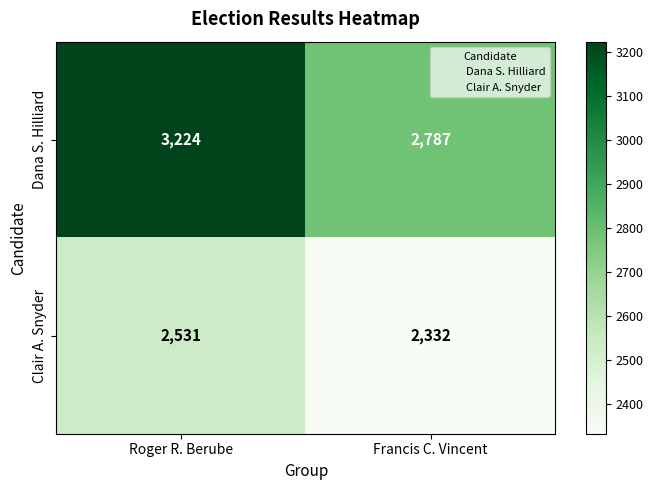

At which category does the chart reach its minimum across all series?

Francis C. Vincent